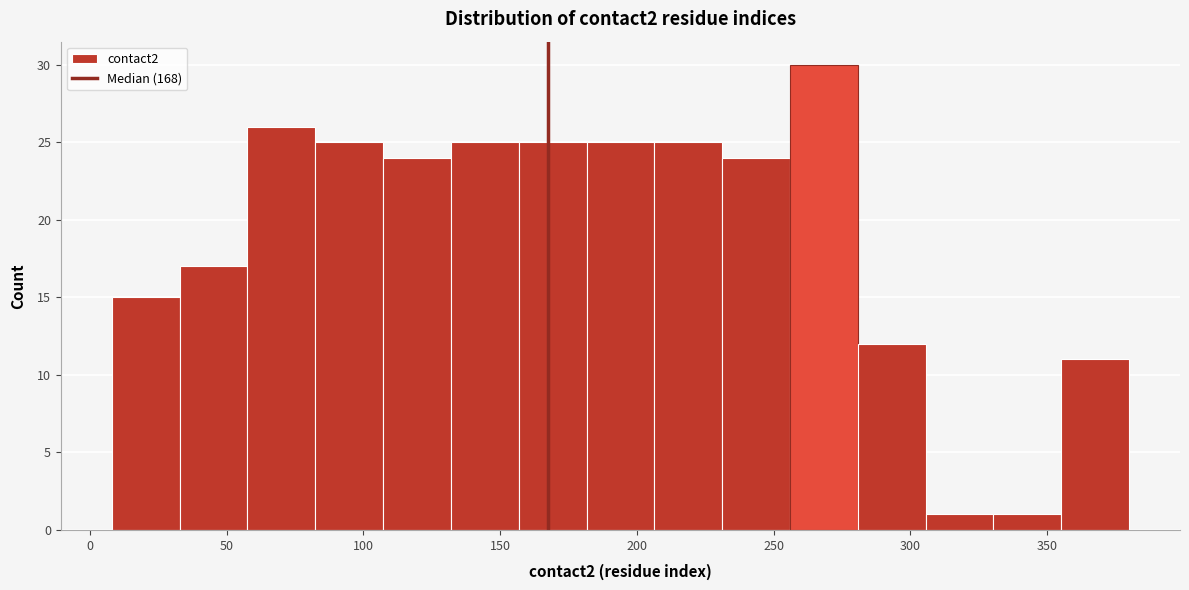

Reading left to right, list every bar in this chart as the range it spans on the x-axis followed by its height. Neither the bar edges nor the heights are printed on the chart, so give them approximately, as read against the axes.

10 to 35: 15
35 to 60: 17
60 to 80: 26
80 to 105: 25
105 to 130: 24
130 to 155: 25
155 to 180: 25
180 to 205: 25
205 to 230: 25
230 to 255: 24
255 to 280: 30
280 to 305: 12
305 to 330: 1
330 to 355: 1
355 to 380: 11